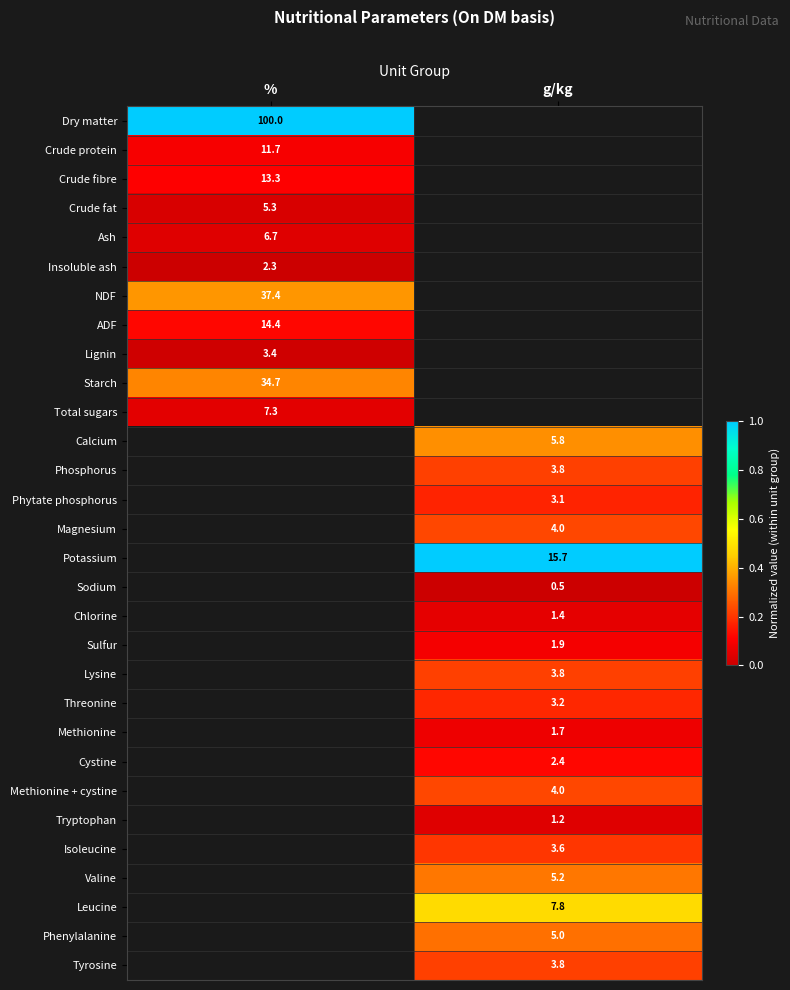

Is the value of Tyrosine at g/kg greater than the value of Valine at g/kg?

No